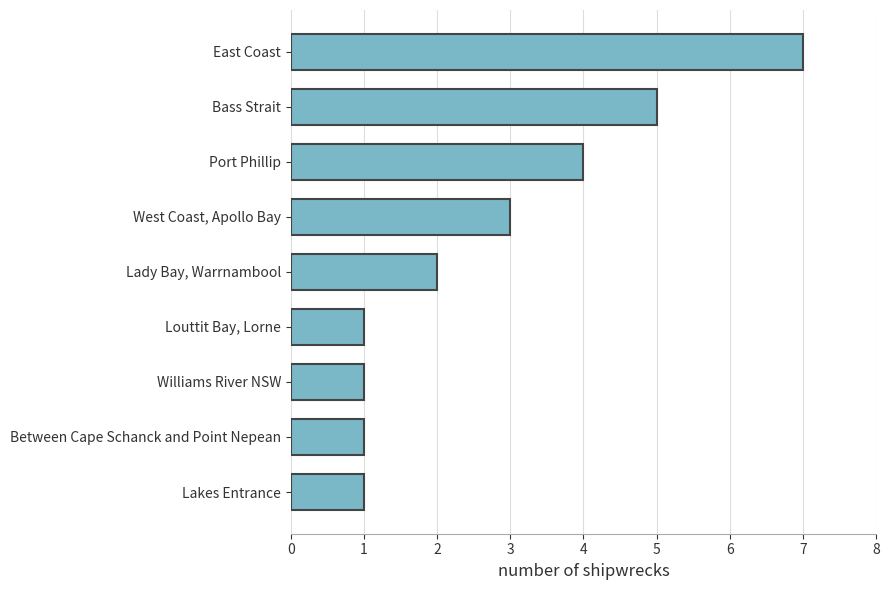

What is the sum of all values?

25